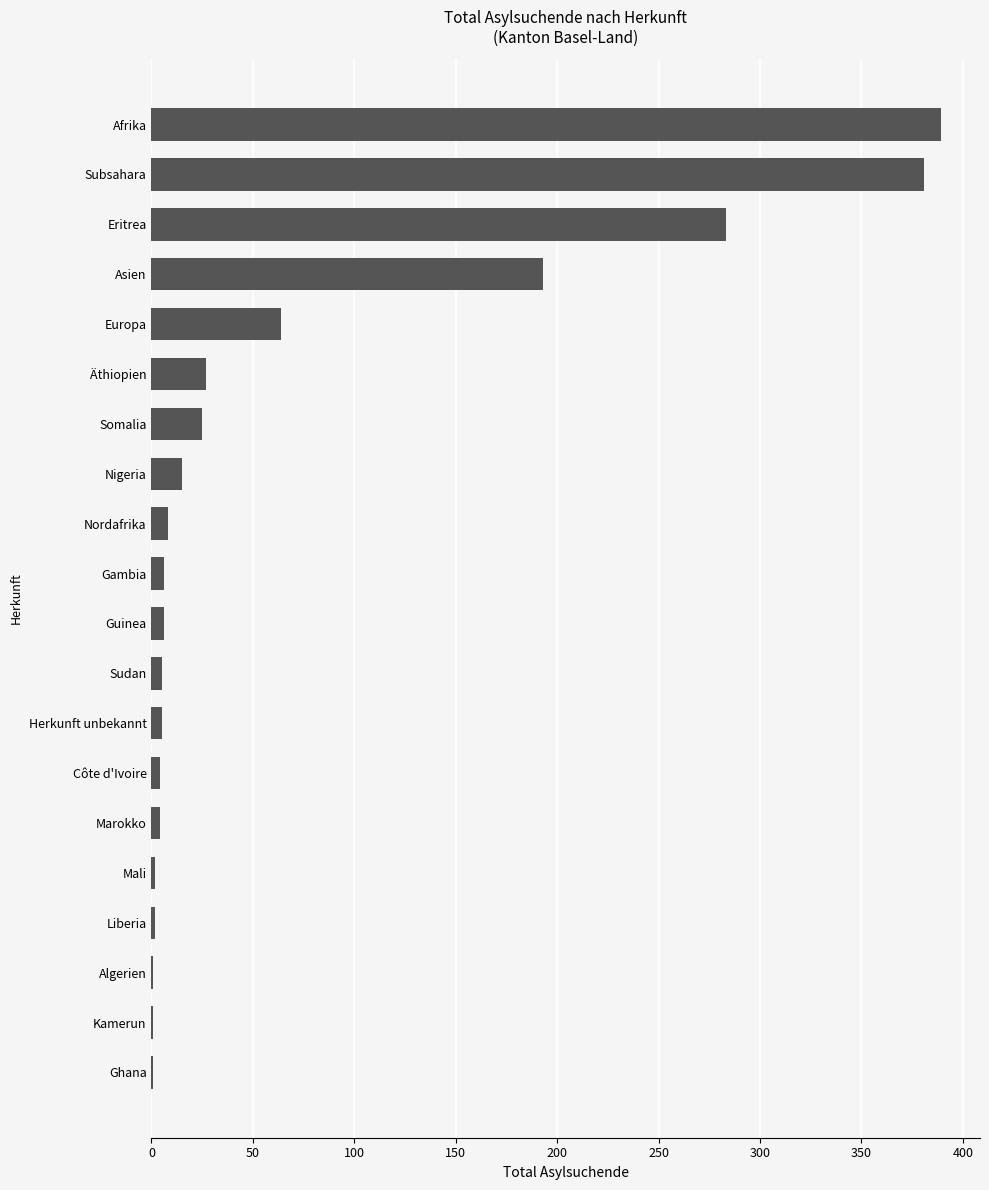

What is the greatest value displayed?

389